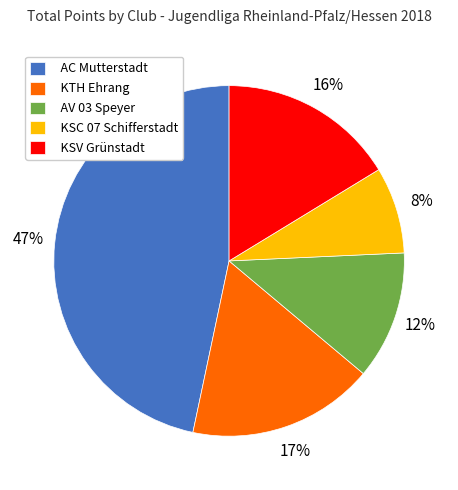

Is there any slice that represents more than half of the pie?

No